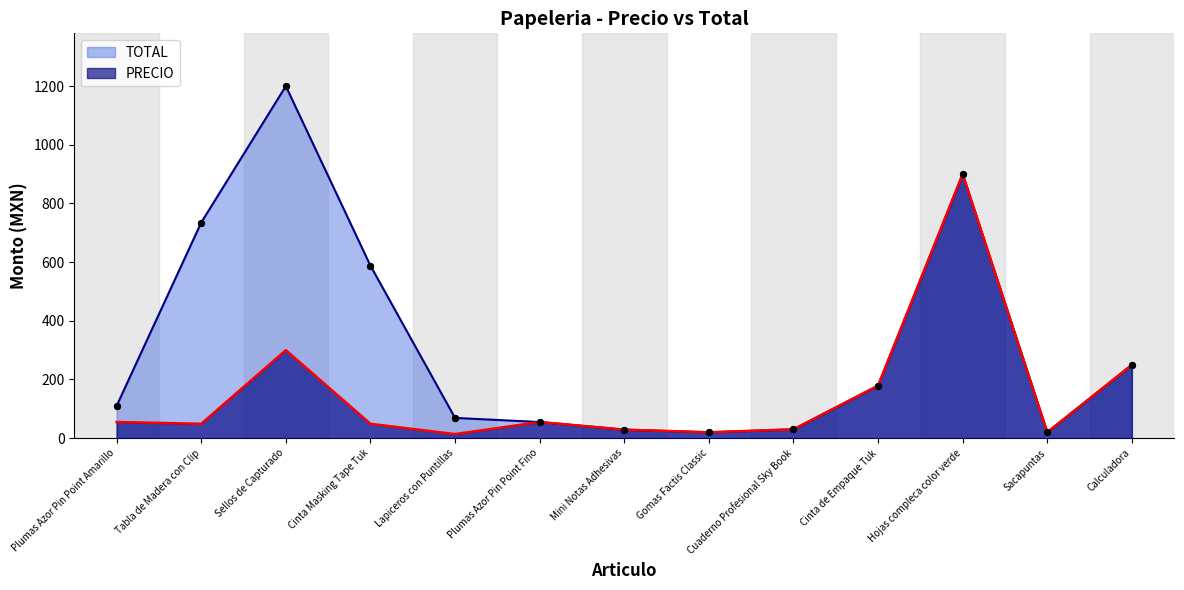

Is the value of TOTAL at Plumas Azor Pin Point Amarillo greater than the value of PRECIO at Cuaderno Profesional Sky Book?

Yes